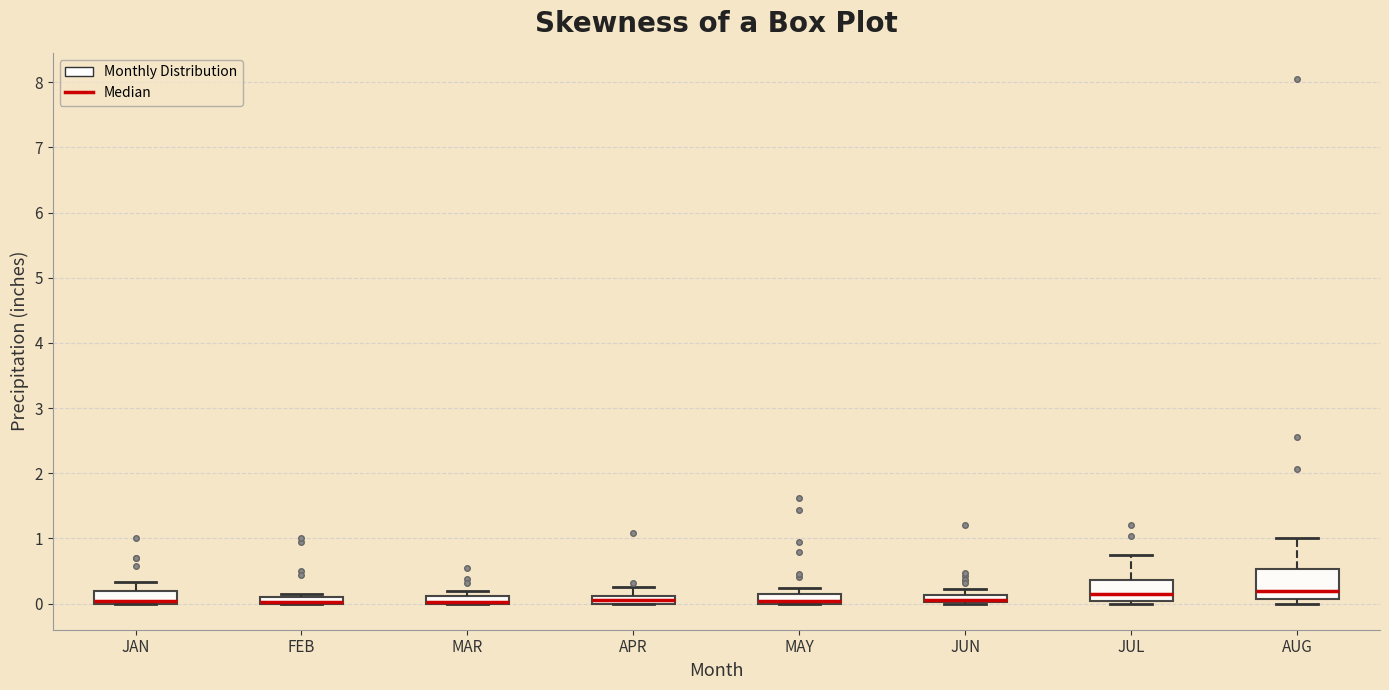

Where is the upper edge of the box for FEB on the y-axis? The values are not printed on the chart, so give them approximately, as read against the axis.

0.1